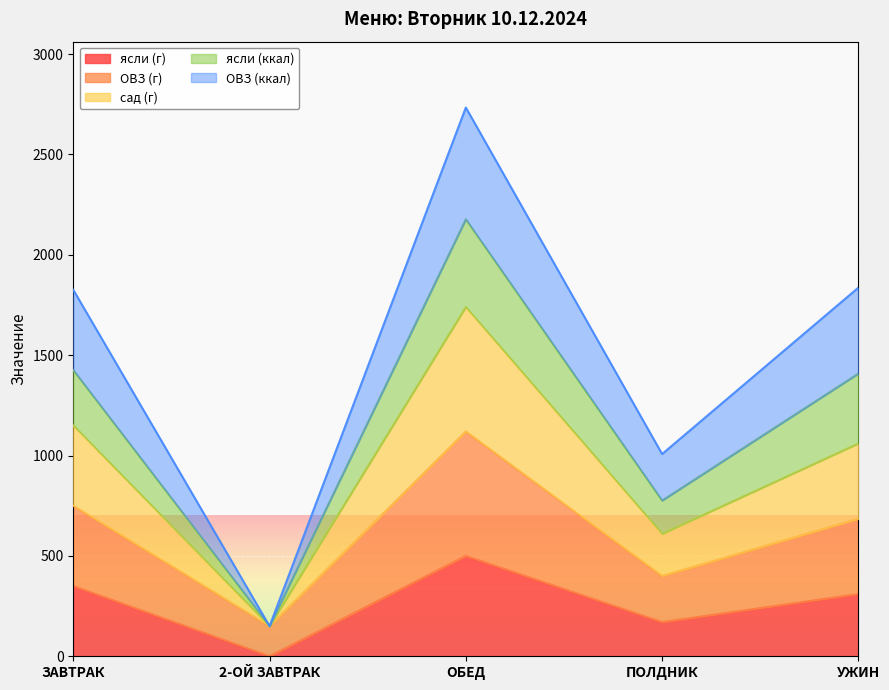

Which label corresponds to the smallest value in the chart?

2-ОЙ ЗАВТРАК